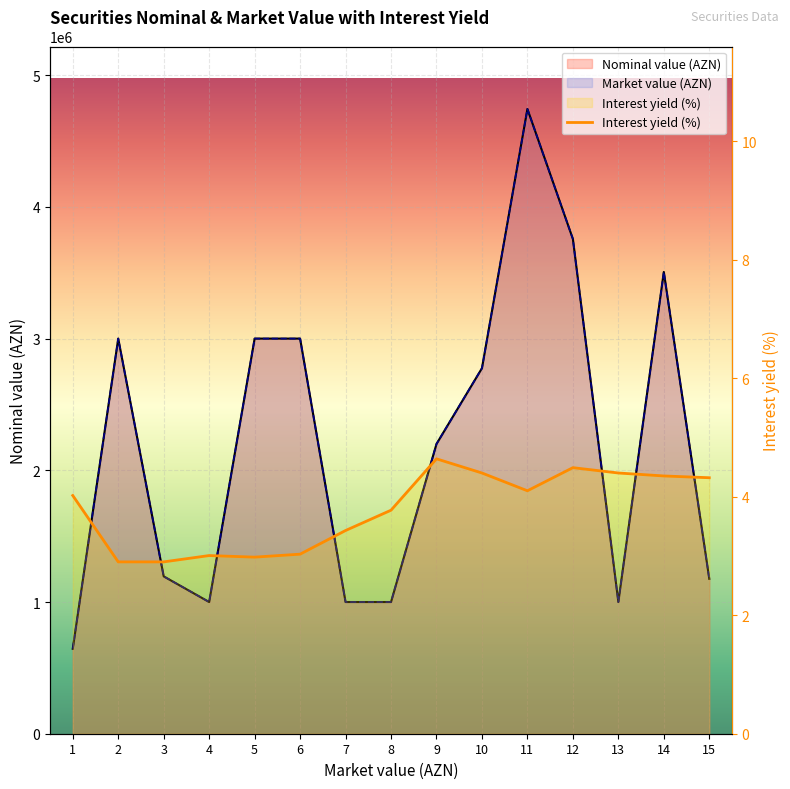

What is the value of the 13th point from the left?

4.4